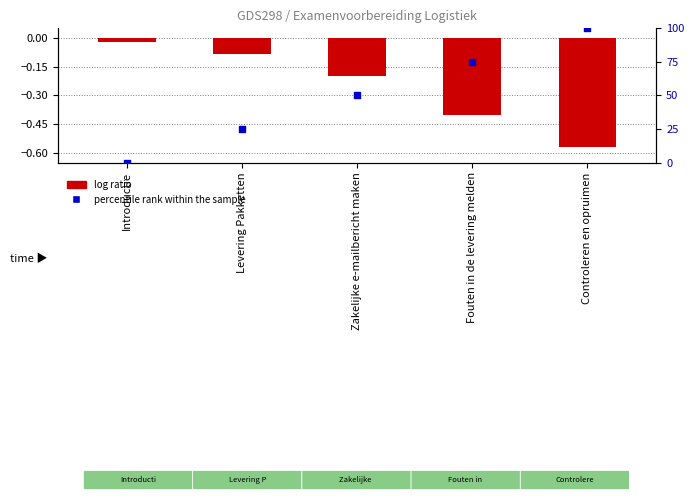

What is the total value across all series at Levering Pakketten?

24.9